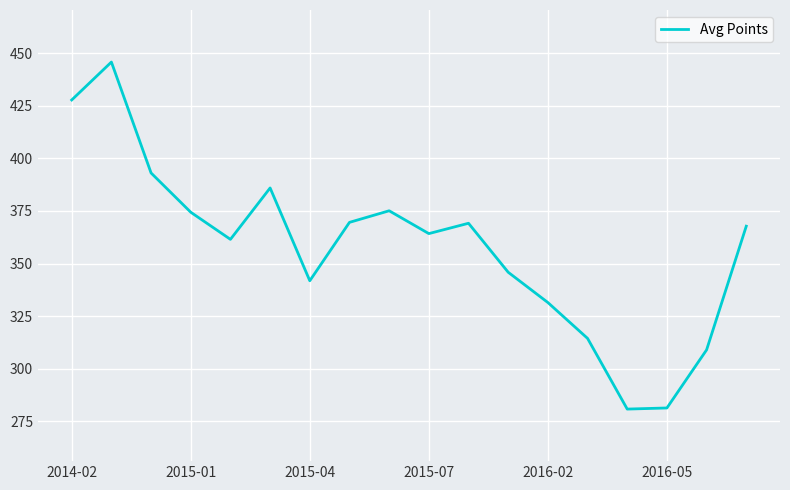

True or false: the data has more than 2 interior local peaks.

True